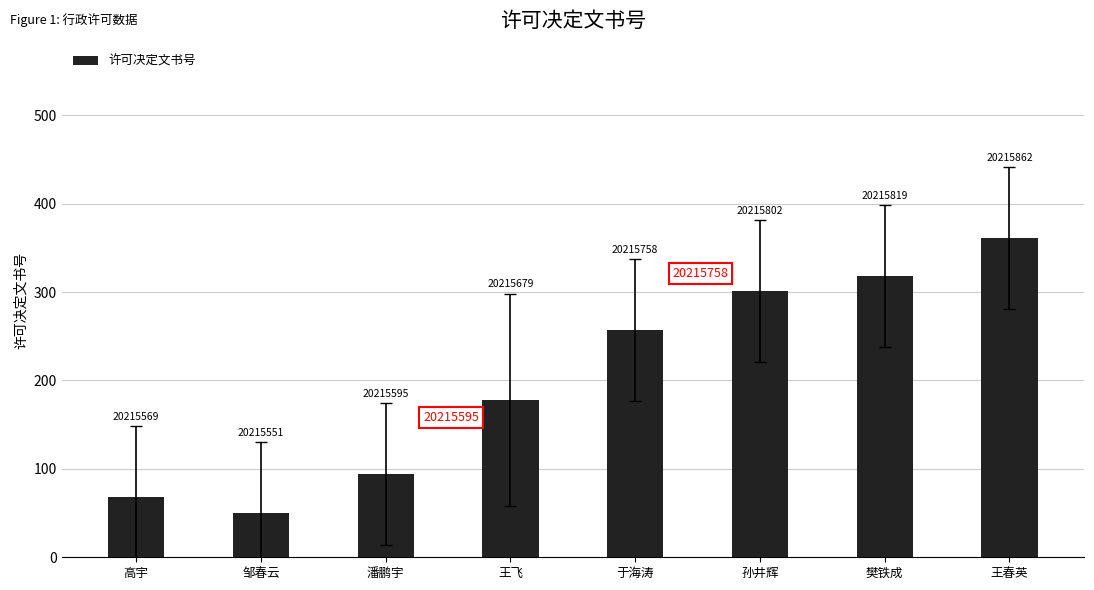

Approximately how many times larger is the value at 潘鹏宇 compared to 邹春云?

1.9